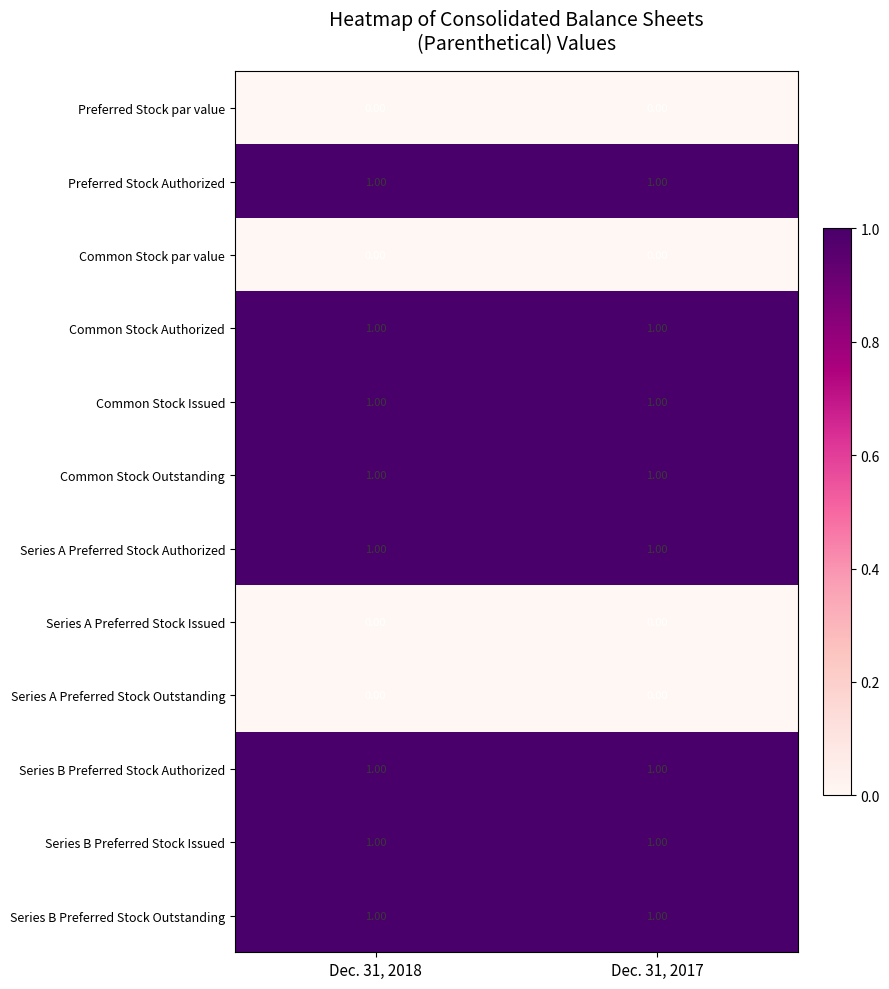

What is the total value across all series at Dec. 31, 2017?

8